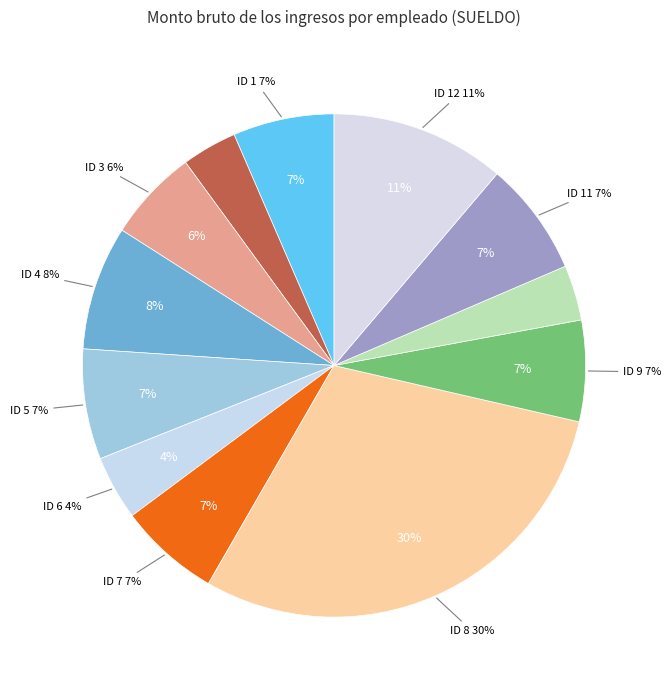

Which has a higher value, ID 11 or ID 2?

ID 11